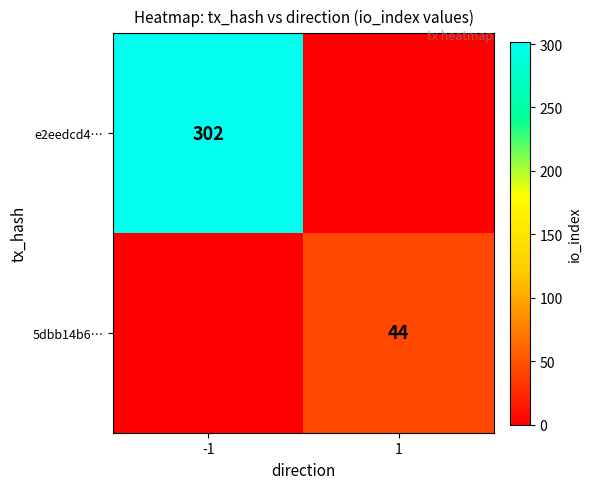

True or false: 5dbb14b6… has a value of 68 at 1.

False